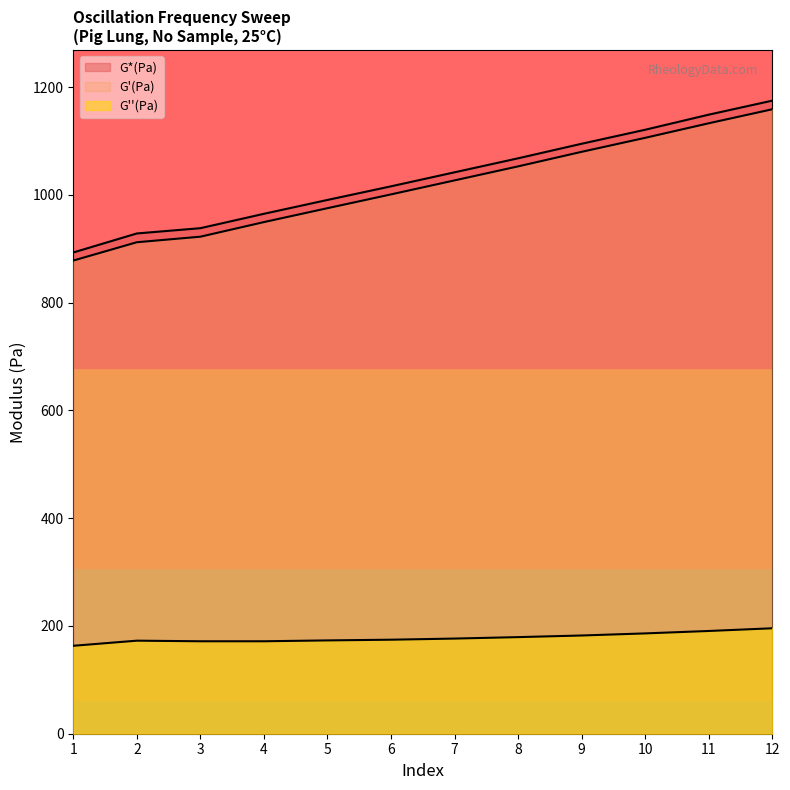

Does the chart display data point markers on the line(s)?

No